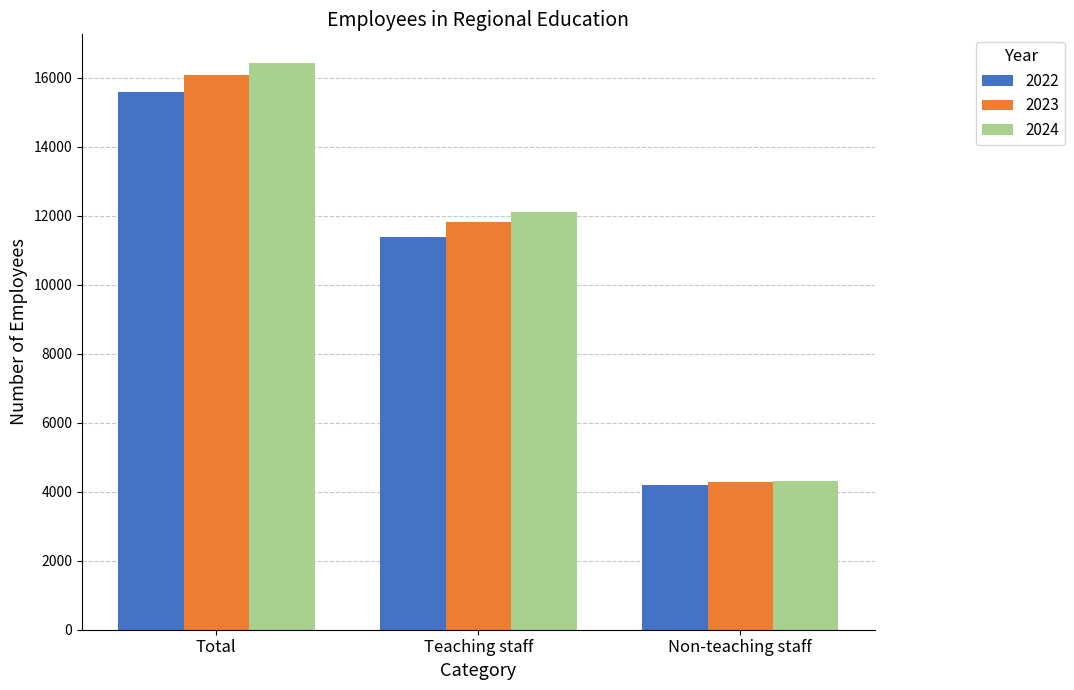

What is the smallest value displayed?

4188.4